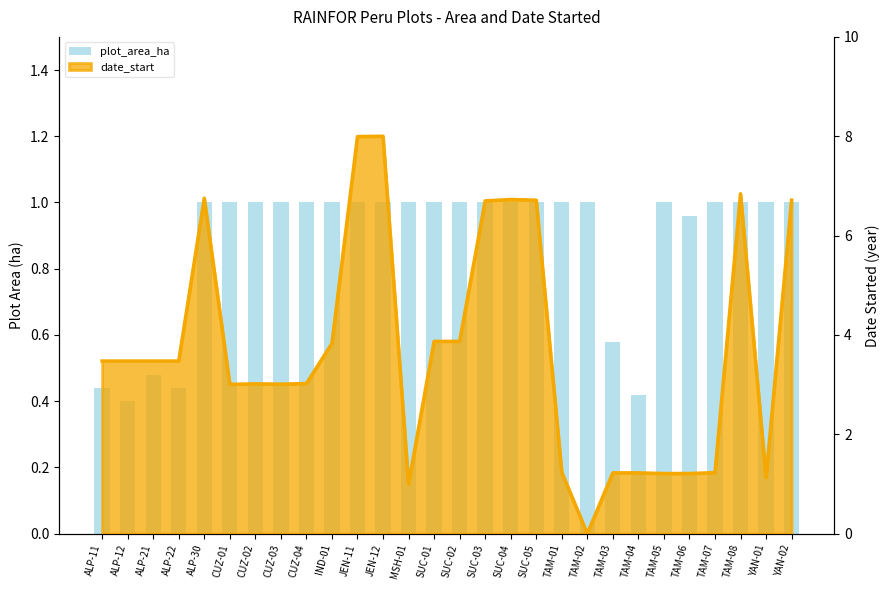

List the labels in order of value, smallest first.

ALP-12, TAM-04, ALP-11, ALP-22, ALP-21, TAM-03, TAM-06, ALP-30, CUZ-01, CUZ-02, CUZ-03, CUZ-04, IND-01, JEN-11, JEN-12, MSH-01, SUC-01, SUC-02, SUC-03, SUC-04, SUC-05, TAM-01, TAM-02, TAM-05, TAM-07, TAM-08, YAN-01, YAN-02